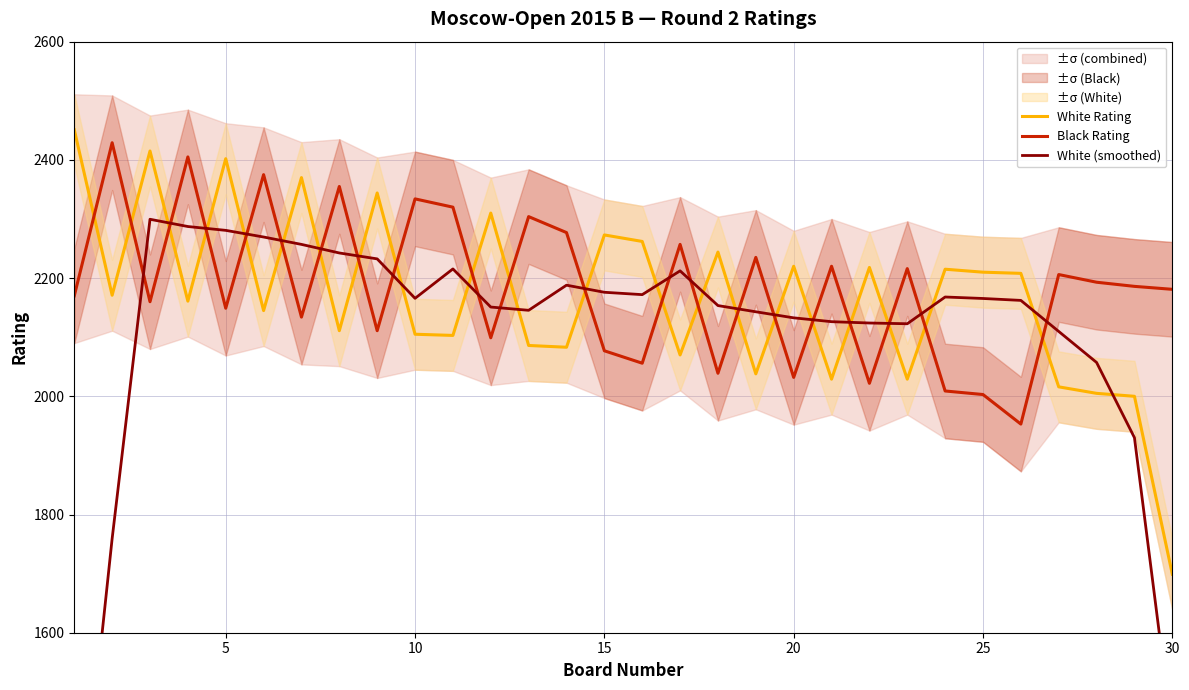

What are all the series names shown in the legend?

White Rating, Black Rating, White (smoothed)